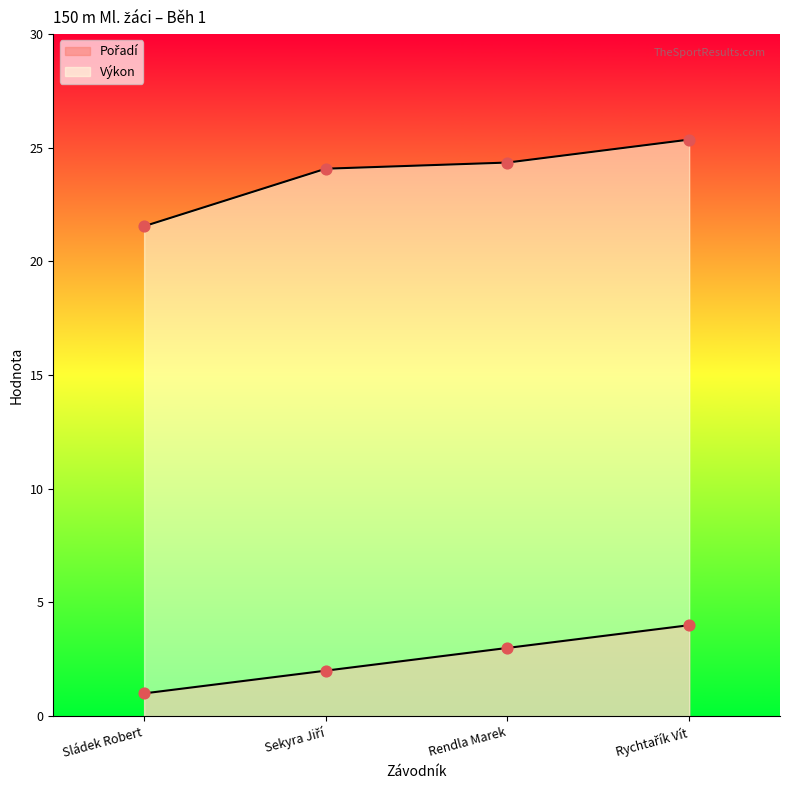

At how many categories does at least one series exceed 17?

4